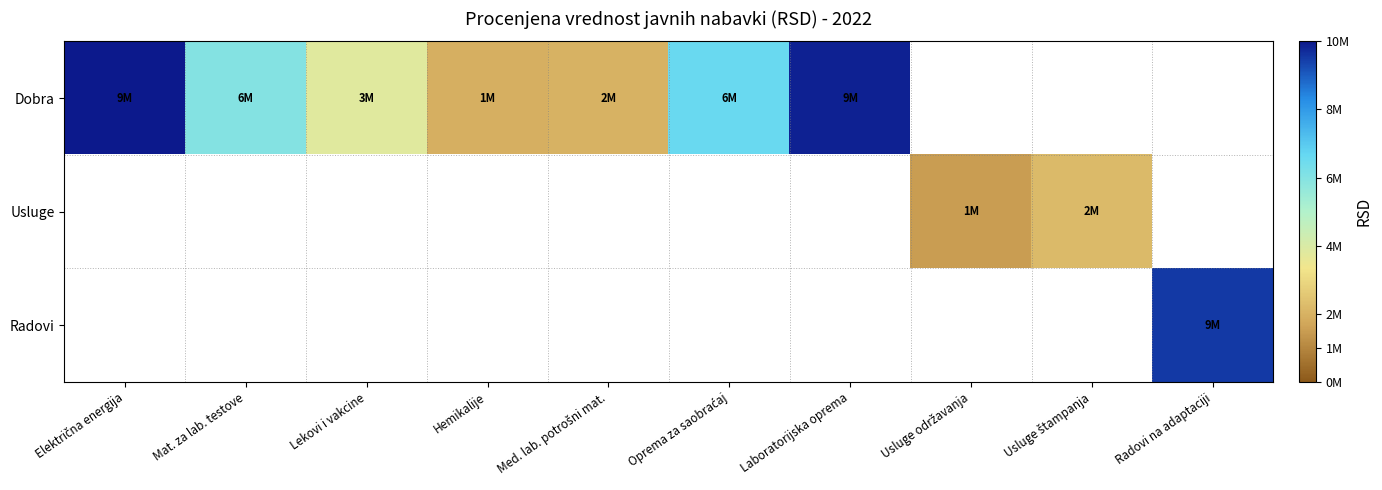

Which label corresponds to the smallest value in the chart?

Usluge održavanja